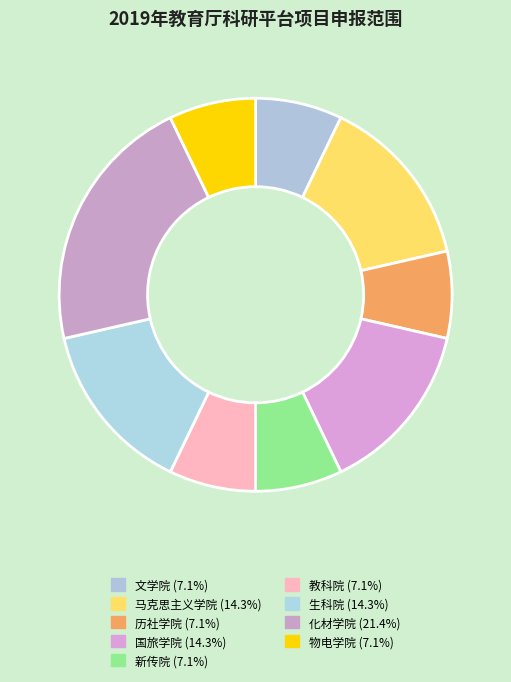

Combined, what portion of the pie is 化材学院 and 生科院?

35.7%